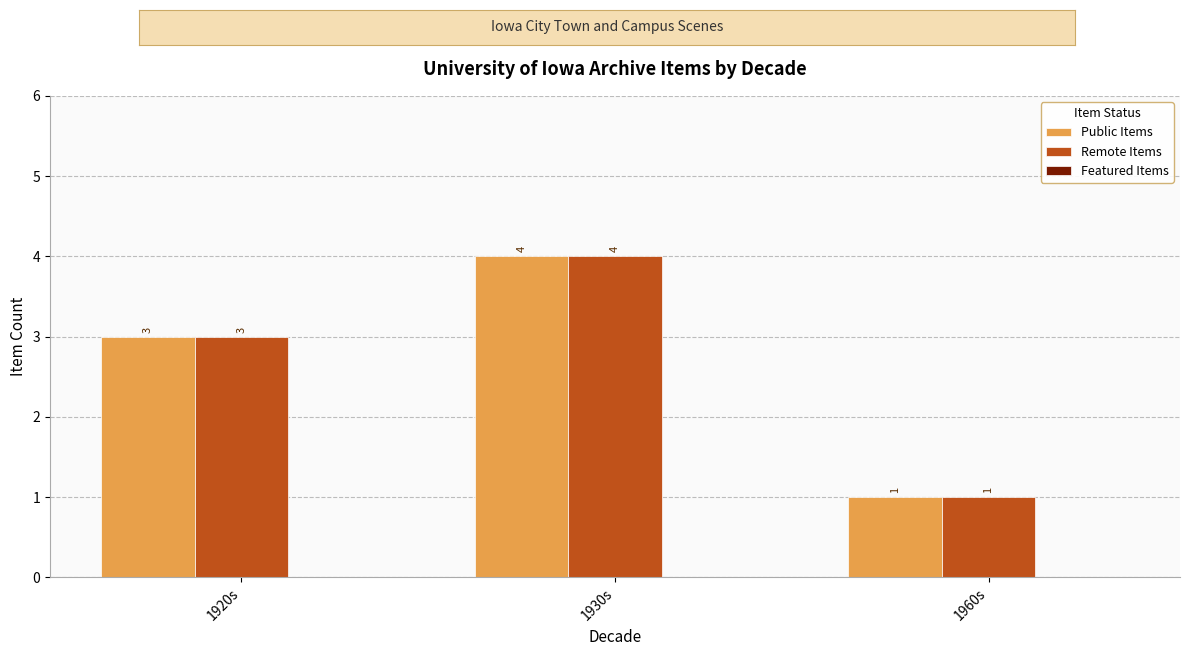

What is the difference between the second highest and minimum values in the Remote Items series?

2